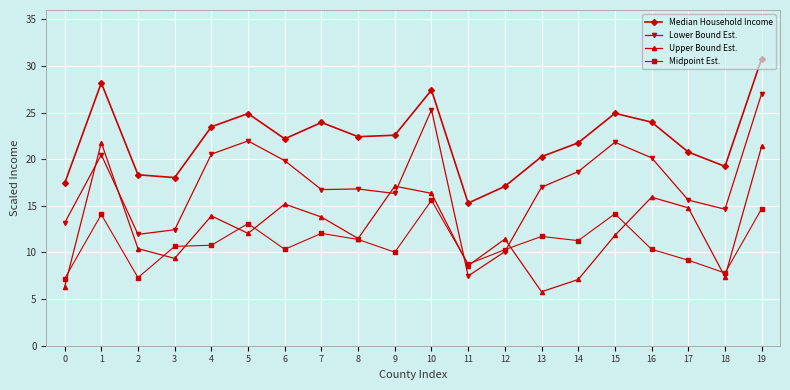

List the series in order of their peak value, highest first.

Median Household Income, Lower Bound Est., Upper Bound Est., Midpoint Est.